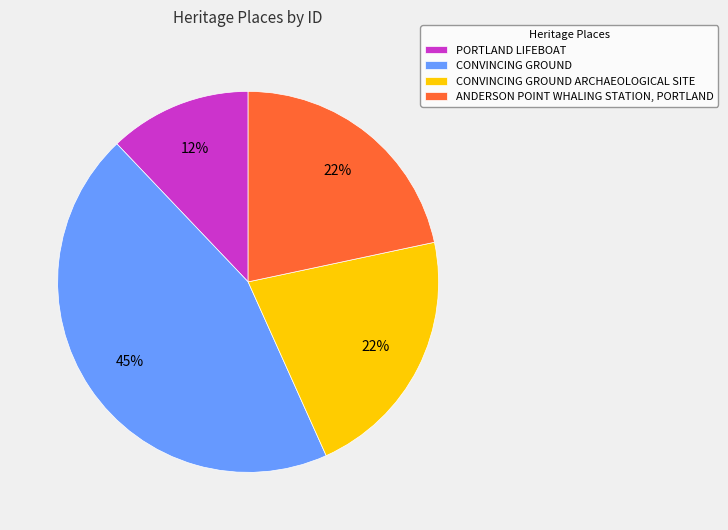

The ANDERSON POINT WHALING STATION, PORTLAND slice represents 22% of the pie. True or false?

True